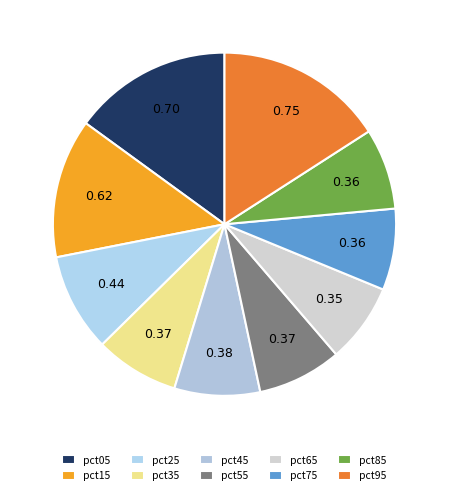

How many segments does this pie chart have?

10